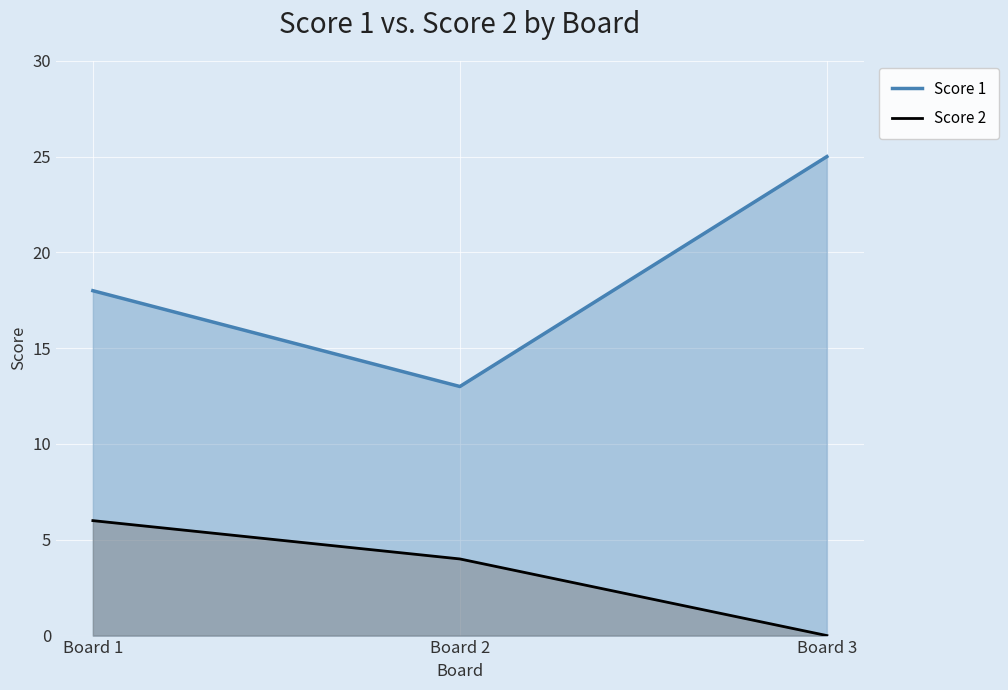

Which has a higher value, Board 2 or Board 1?

Board 1